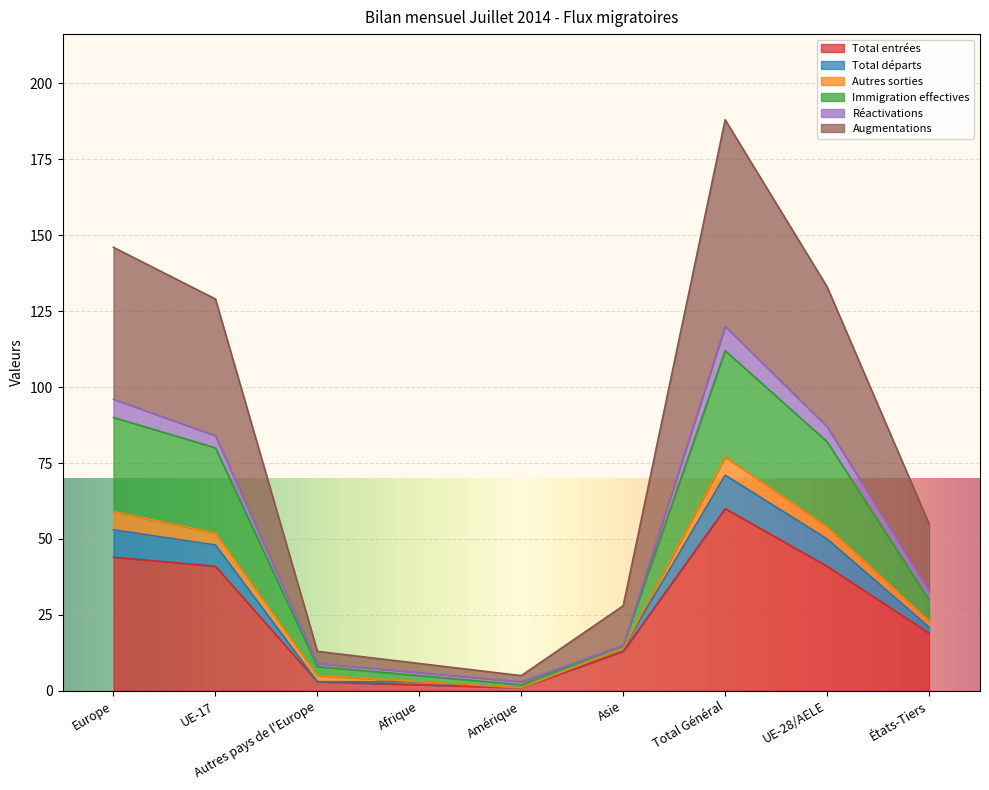

True or false: Total départs and Immigration effectives cross at least once.

False